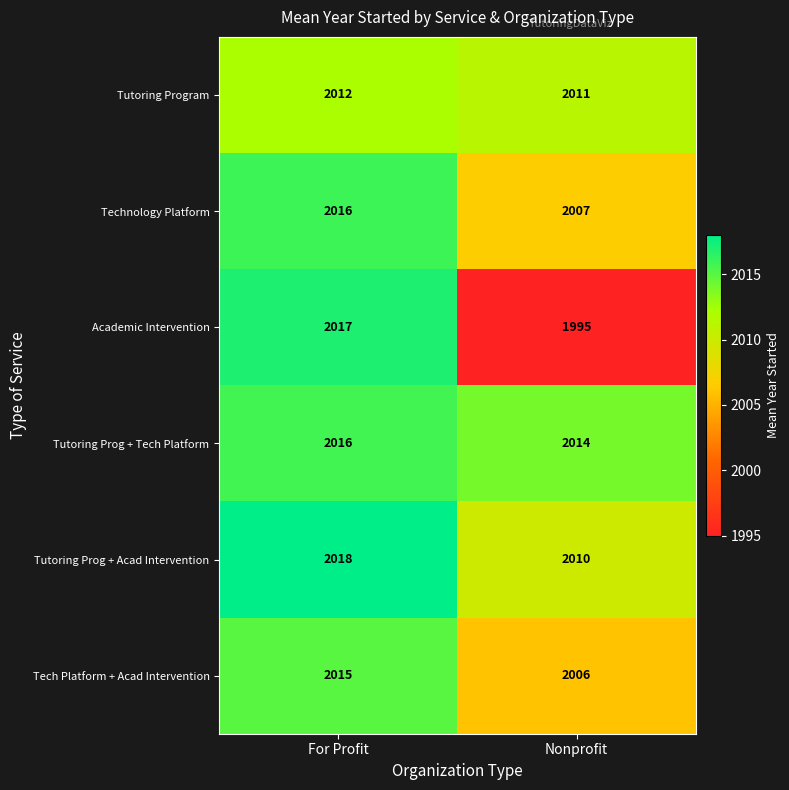

What value does the Academic Intervention series have at Nonprofit?

1995